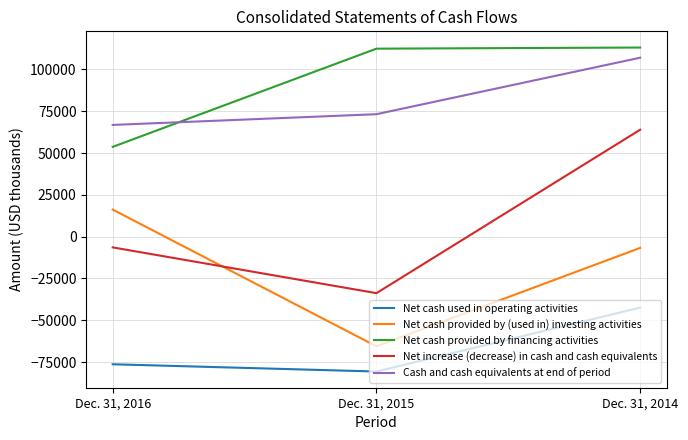

How many values in Net increase (decrease) in cash and cash equivalents are above zero?

1